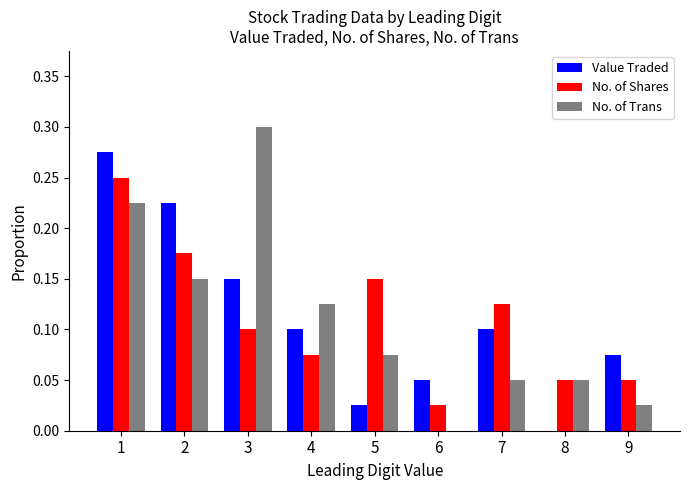

At which label does No. of Trans reach its peak?

3